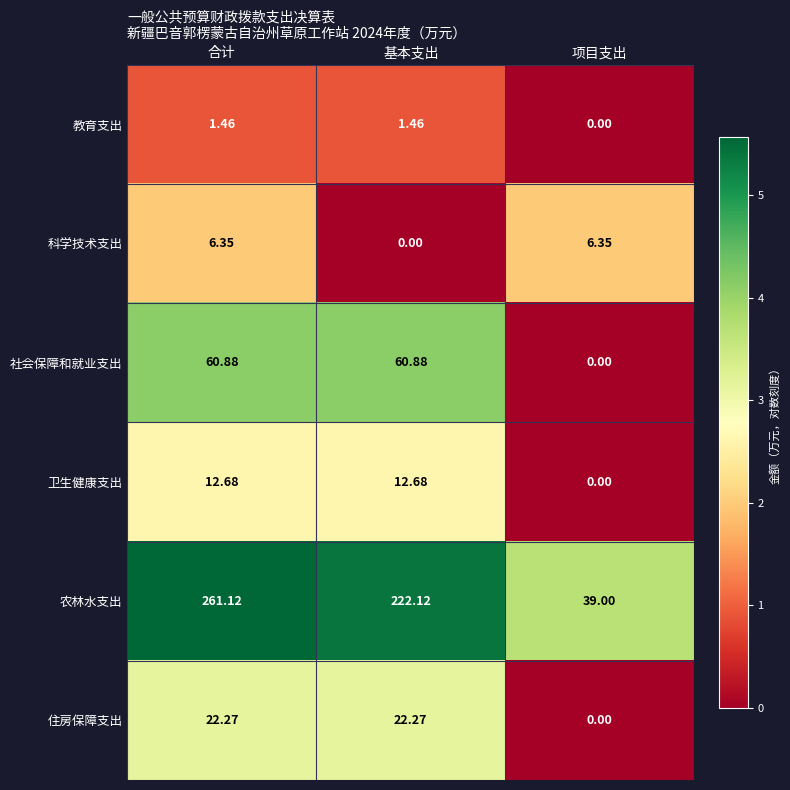

What is the total value across all series at 基本支出?

319.4